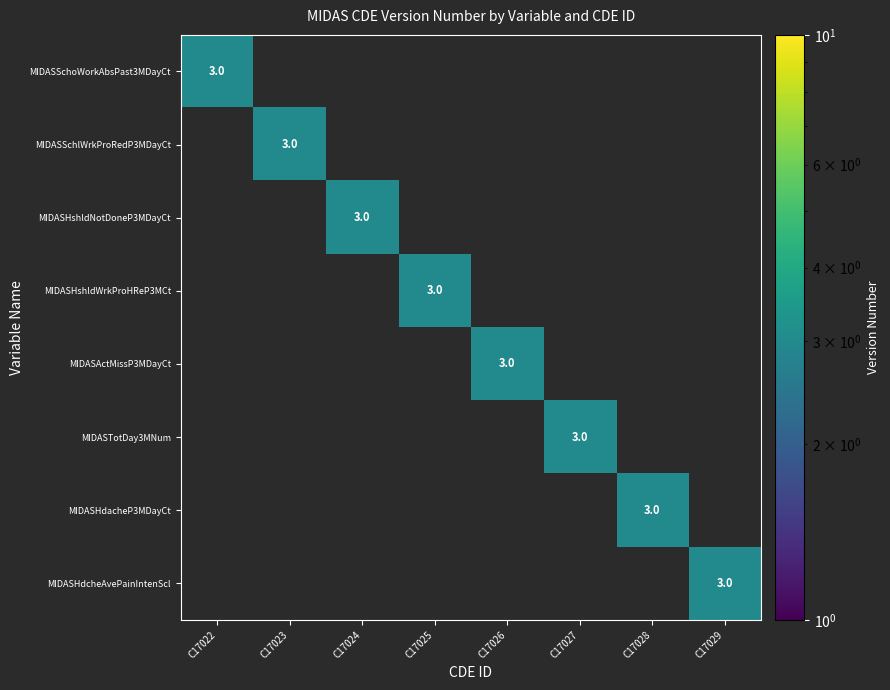

Is it true that MIDASSchoWorkAbsPast3MDayCt equals 3 at C17022?

True